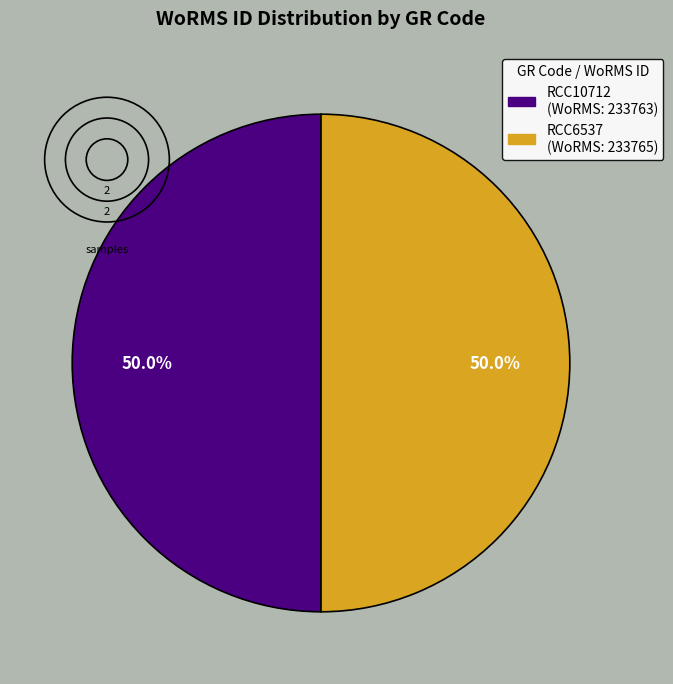

Is it true that RCC10712 is 64% of the pie?

False